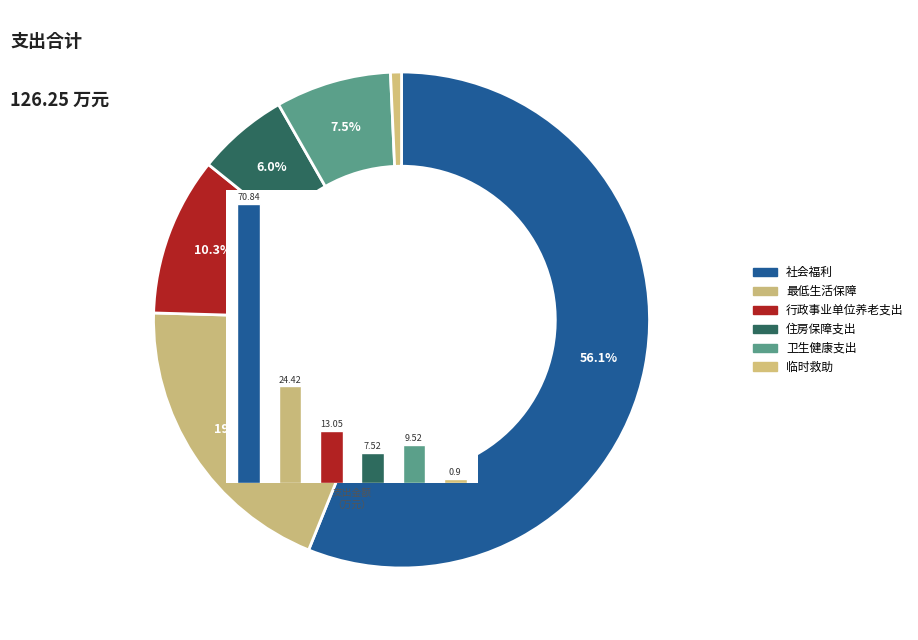

To the nearest percent, what is the difference between the largest and smallest slice percentages?

55%